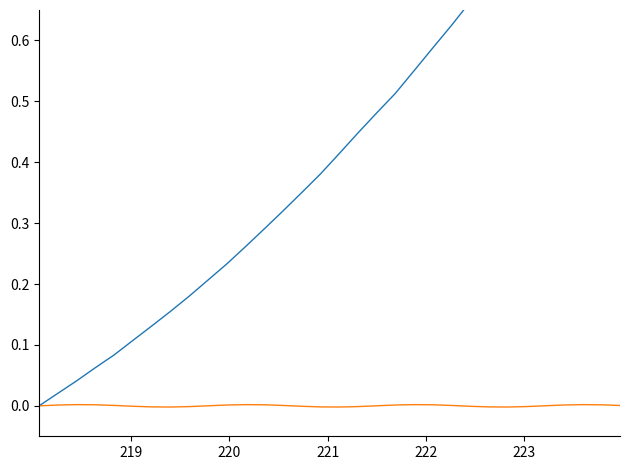

How many data points in col_1_secondary are less than 0?

12